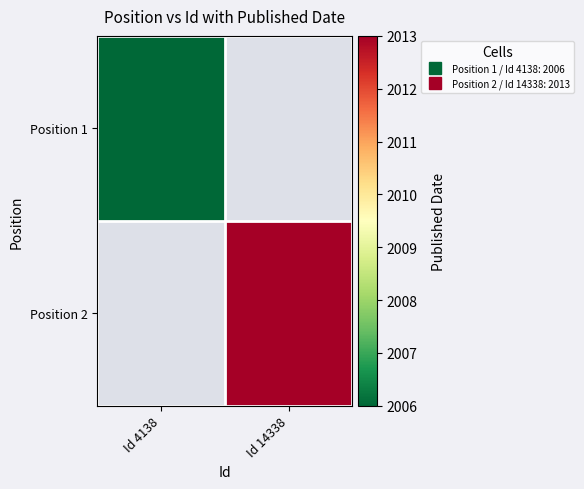

At which label does Position 1 reach its peak?

Id 4138